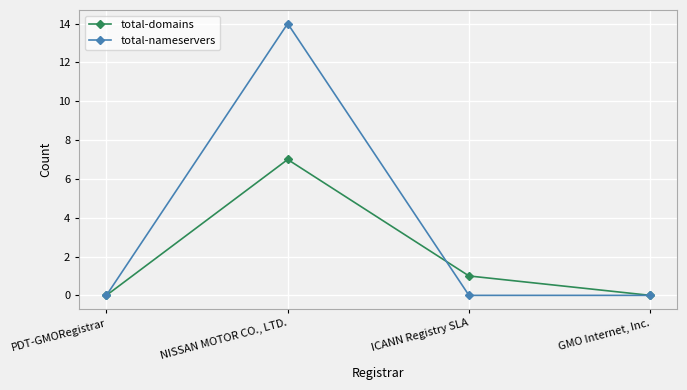

What are all the series names shown in the legend?

total-domains, total-nameservers